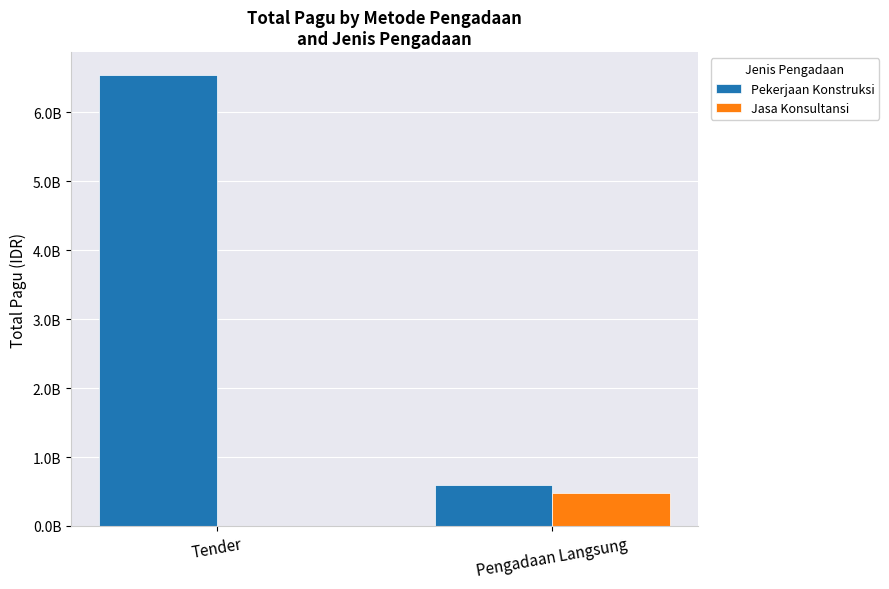

What is the total value across all series at Pengadaan Langsung?

1081850000